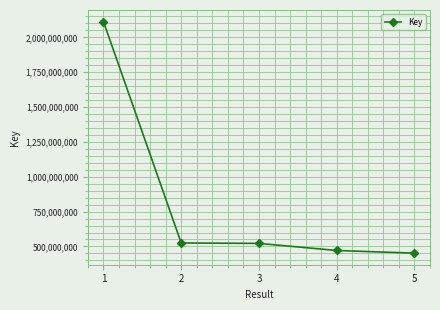

What is the maximum value shown in the chart?

2113129936